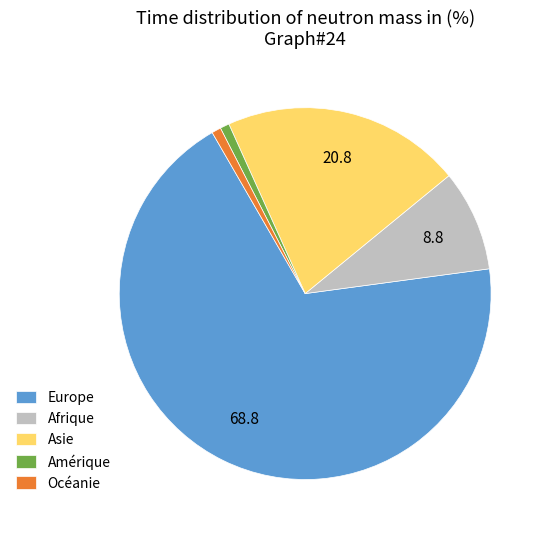

True or false: Asie accounts for 27% of the total.

False